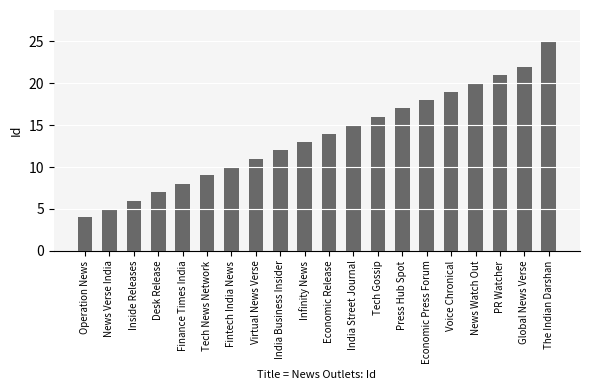

What position from the left is Finance Times India?

5